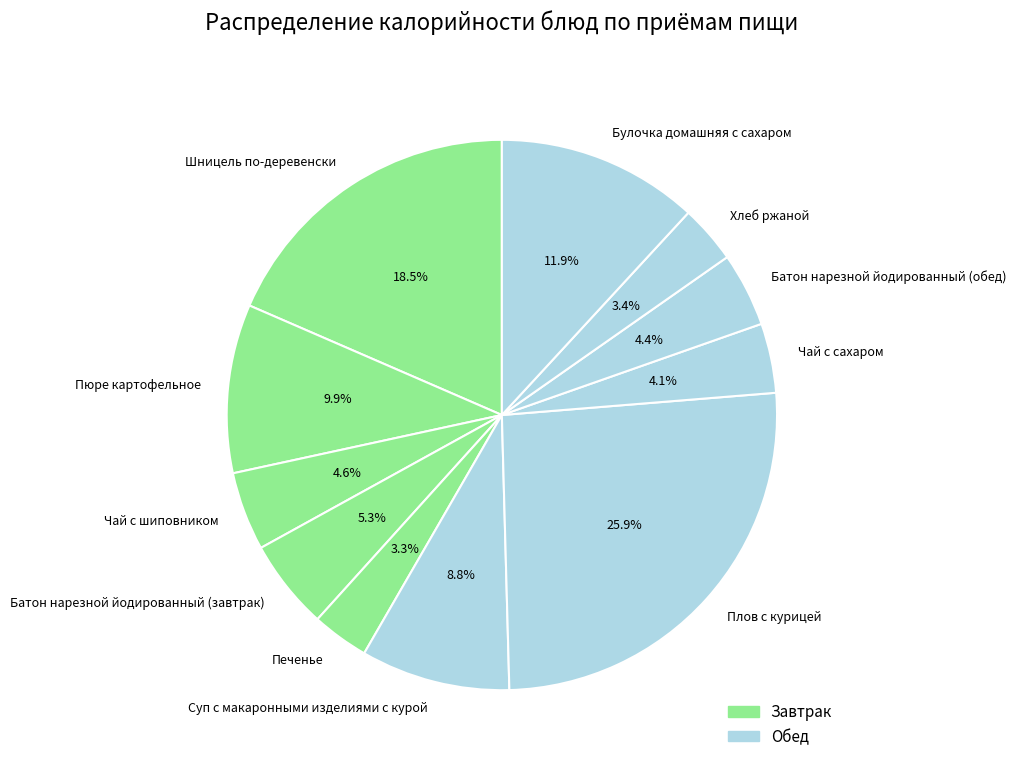

Approximately how many times larger is the value at Чай с шиповником compared to Чай с сахаром?

1.1